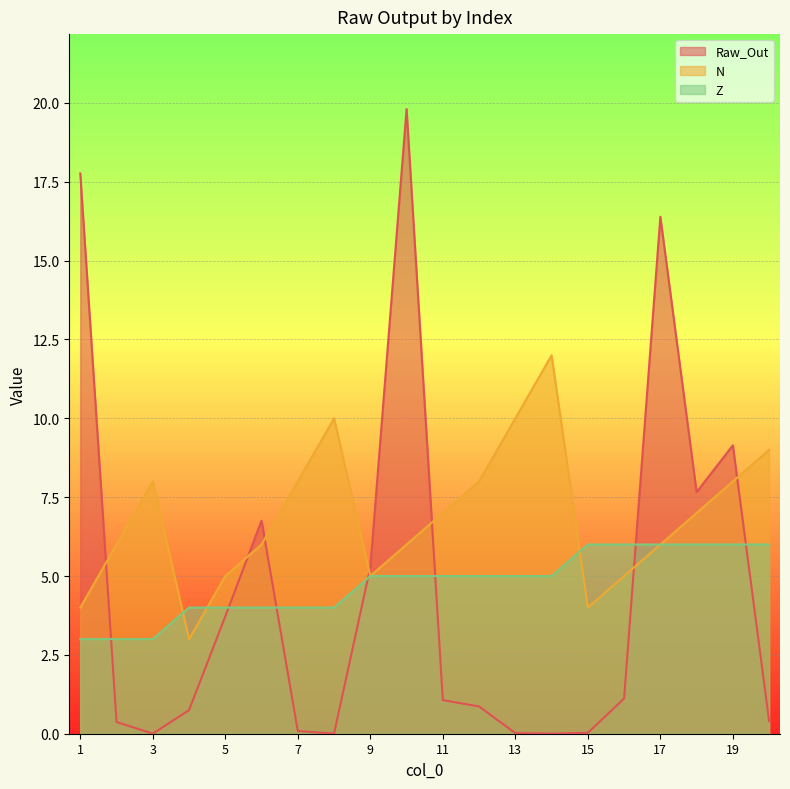

Is it true that Raw_Out equals 4.4 at 10?

False